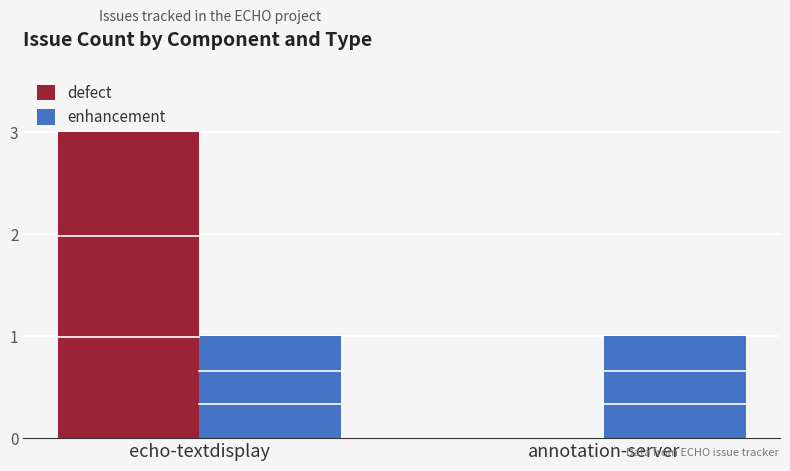

Reading left to right, extract all data points from this chart.

defect: 3	0
enhancement: 1	1